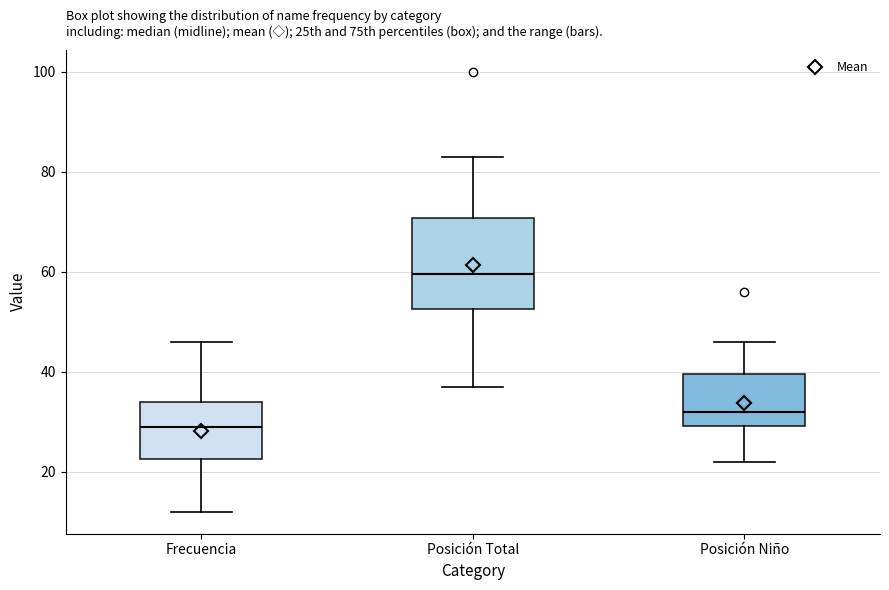

Reading left to right, read every box against the y-axis: the position of its median line, the range the box covers, and the ends of its whiskers. The values are not printed on the chart, so give them approximately, as read against the axis.

Frecuencia: median 30, box 22 to 34, whiskers 12 to 46
Posición Total: median 60, box 52 to 70, whiskers 38 to 84
Posición Niño: median 32, box 30 to 40, whiskers 22 to 46